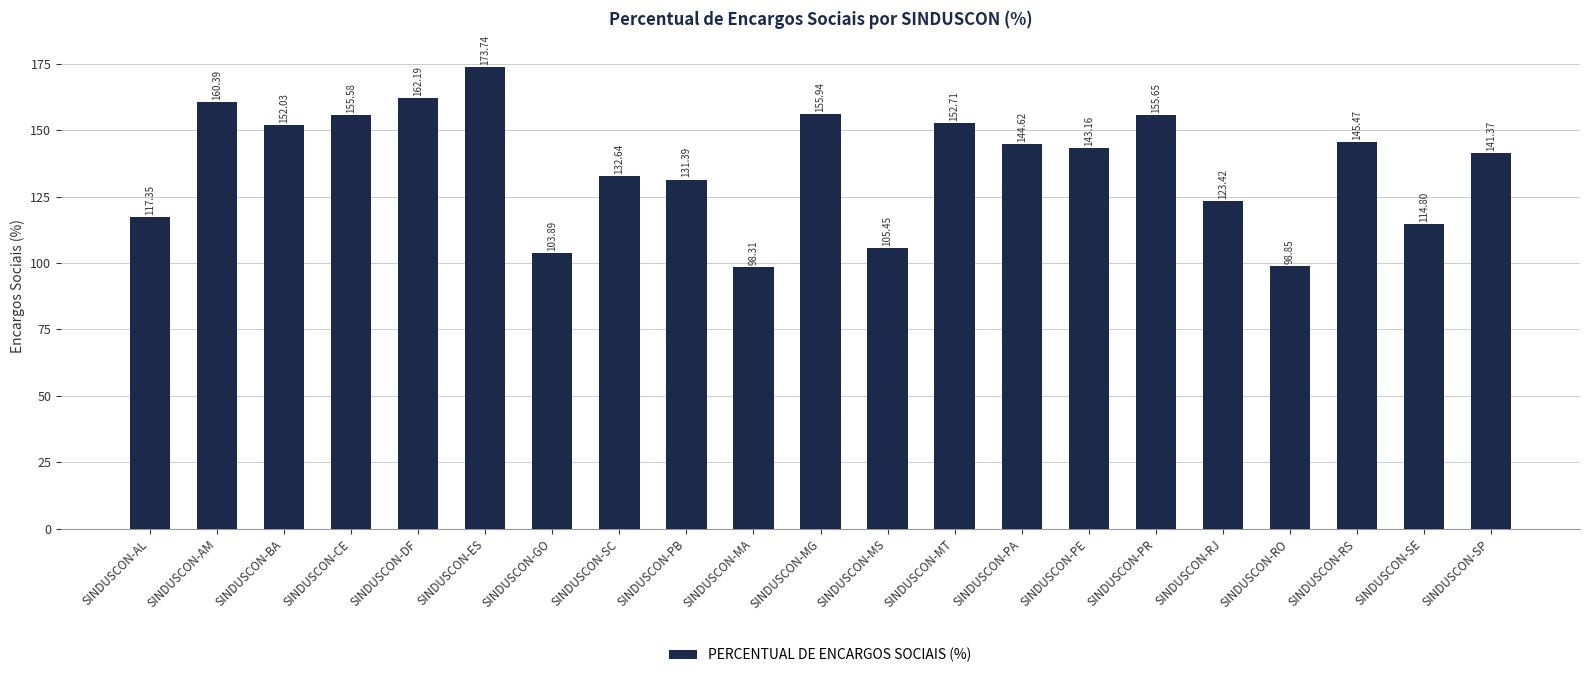

What is the minimum value shown in the chart?

98.3